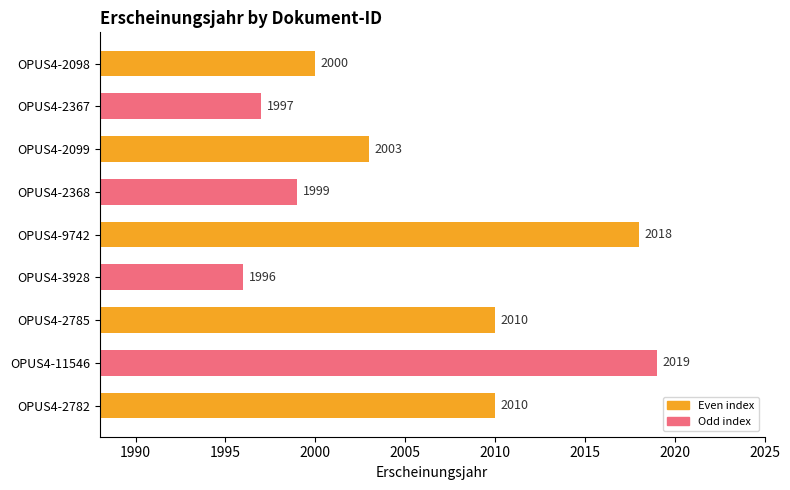

What is the difference between the values at OPUS4-2098 and OPUS4-9742?

18